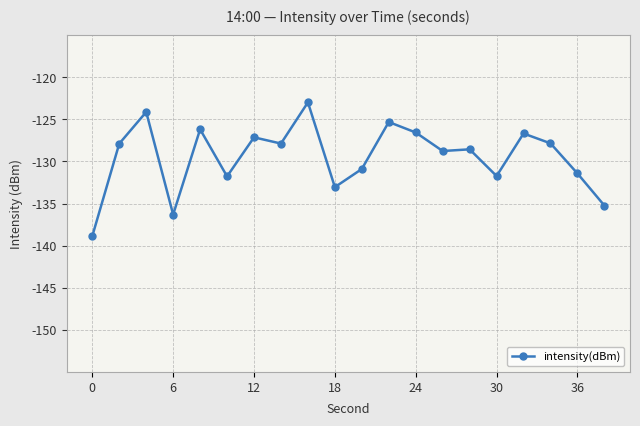

What is the value of the 9th point from the left?

-123.0